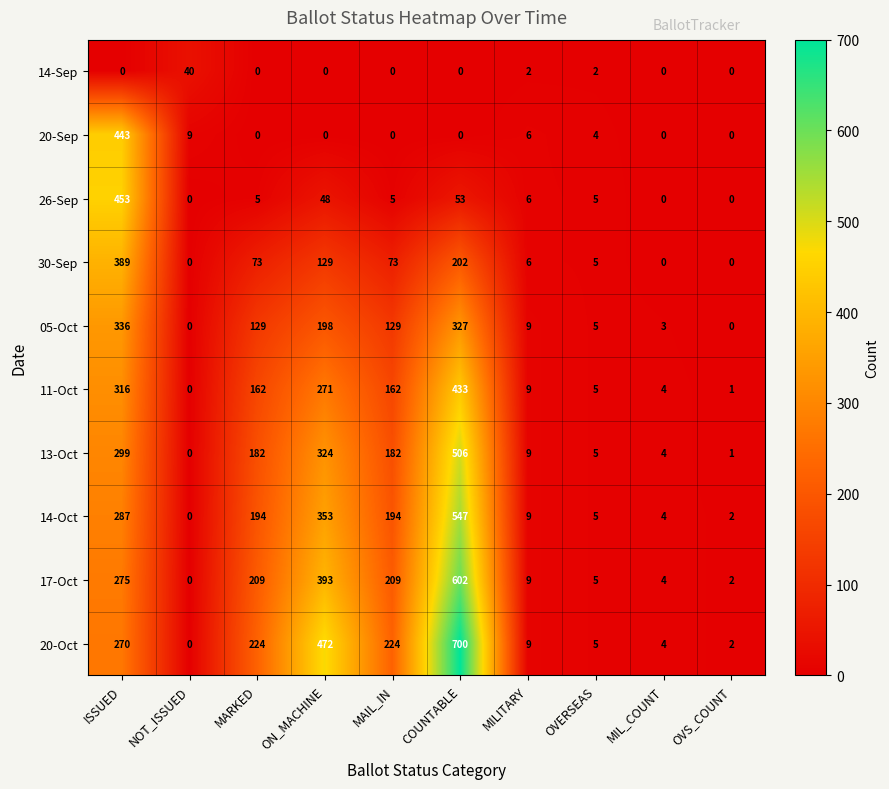

Rank the series by their maximum value, from lowest to highest.

14-Sep, 05-Oct, 30-Sep, 11-Oct, 20-Sep, 26-Sep, 13-Oct, 14-Oct, 17-Oct, 20-Oct